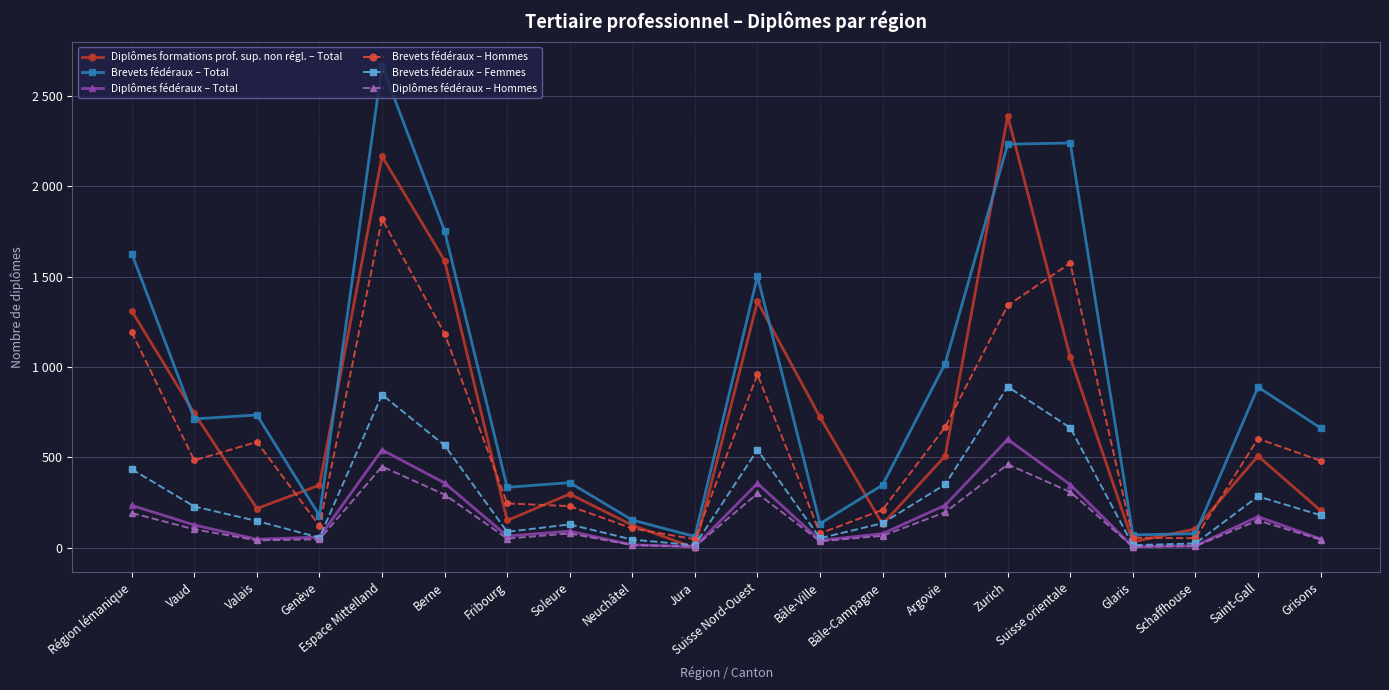

True or false: Diplômes fédéraux – Total and Diplômes formations prof. sup. non régl. – Total cross at least once.

True